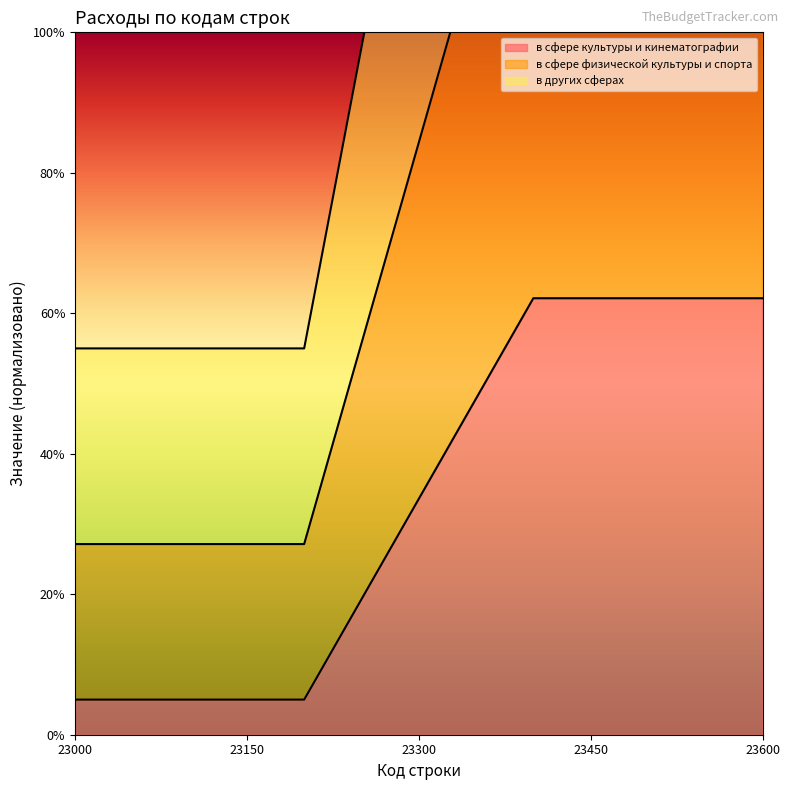

What is the highest value of the в сфере культуры и кинематографии series?

62.1